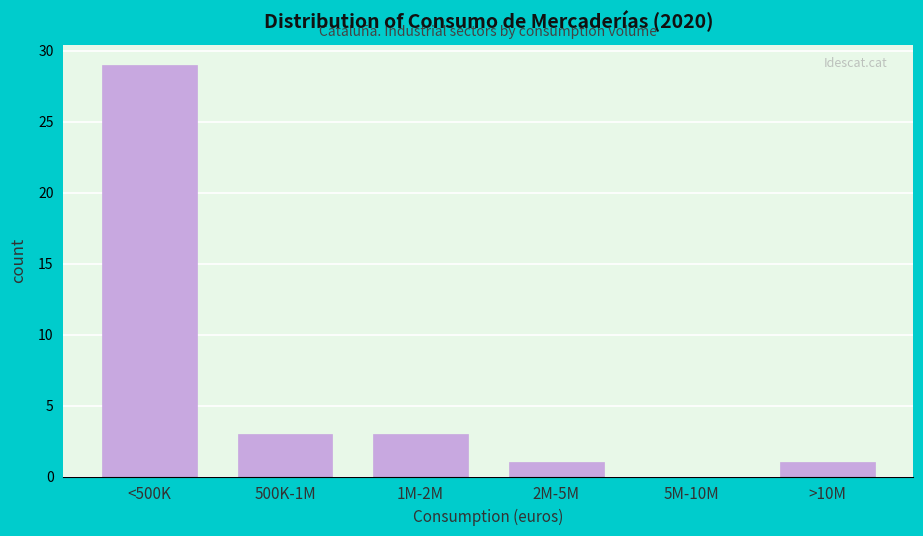

Reading left to right, extract all data points from this chart.

<500K=29	500K-1M=3	1M-2M=3	2M-5M=1	5M-10M=0	>10M=1